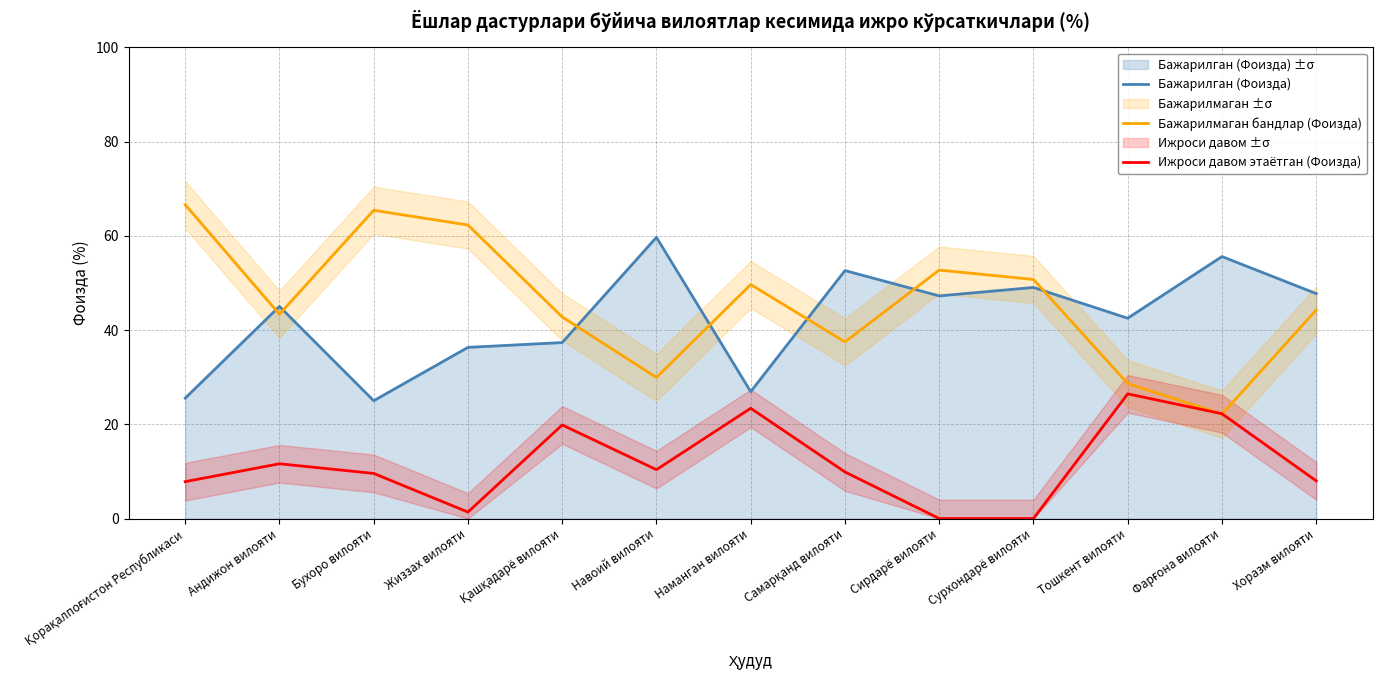

What position from the right is Наманган вилояти?

7